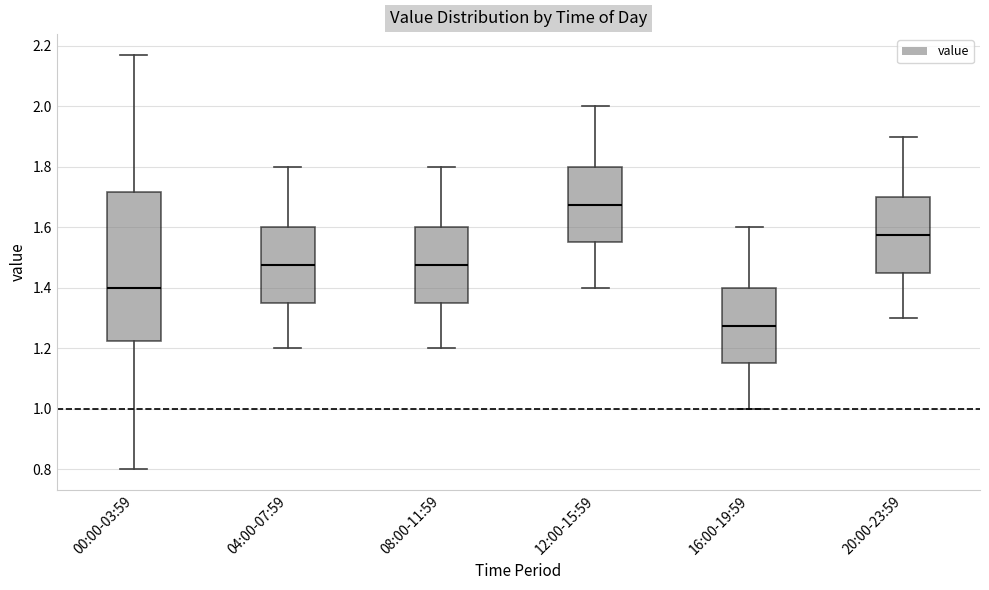

Which box's median line is the highest?

12:00-15:59